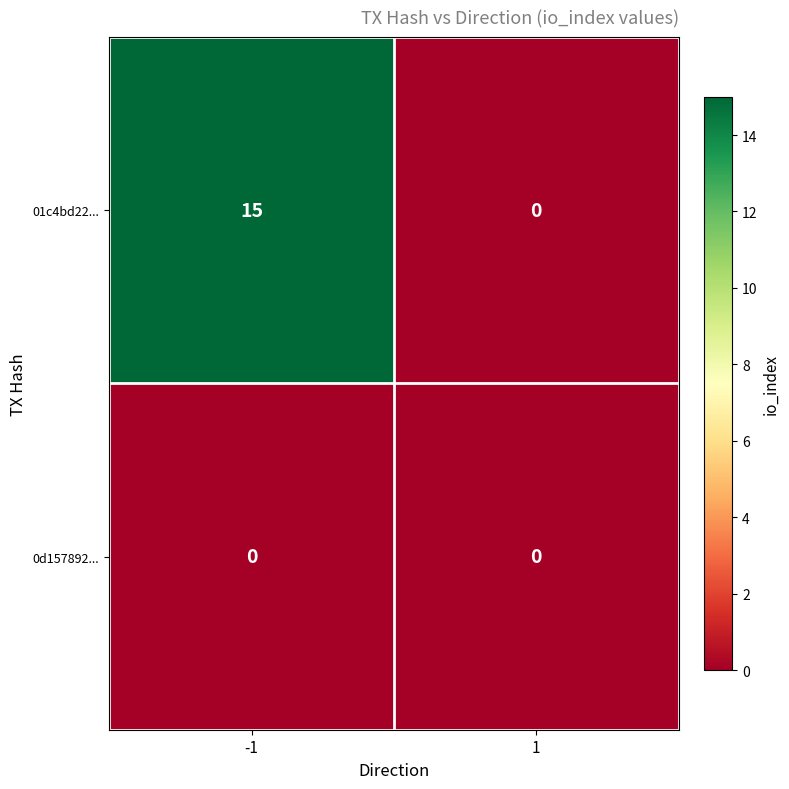

At how many categories does at least one series exceed 5?

1